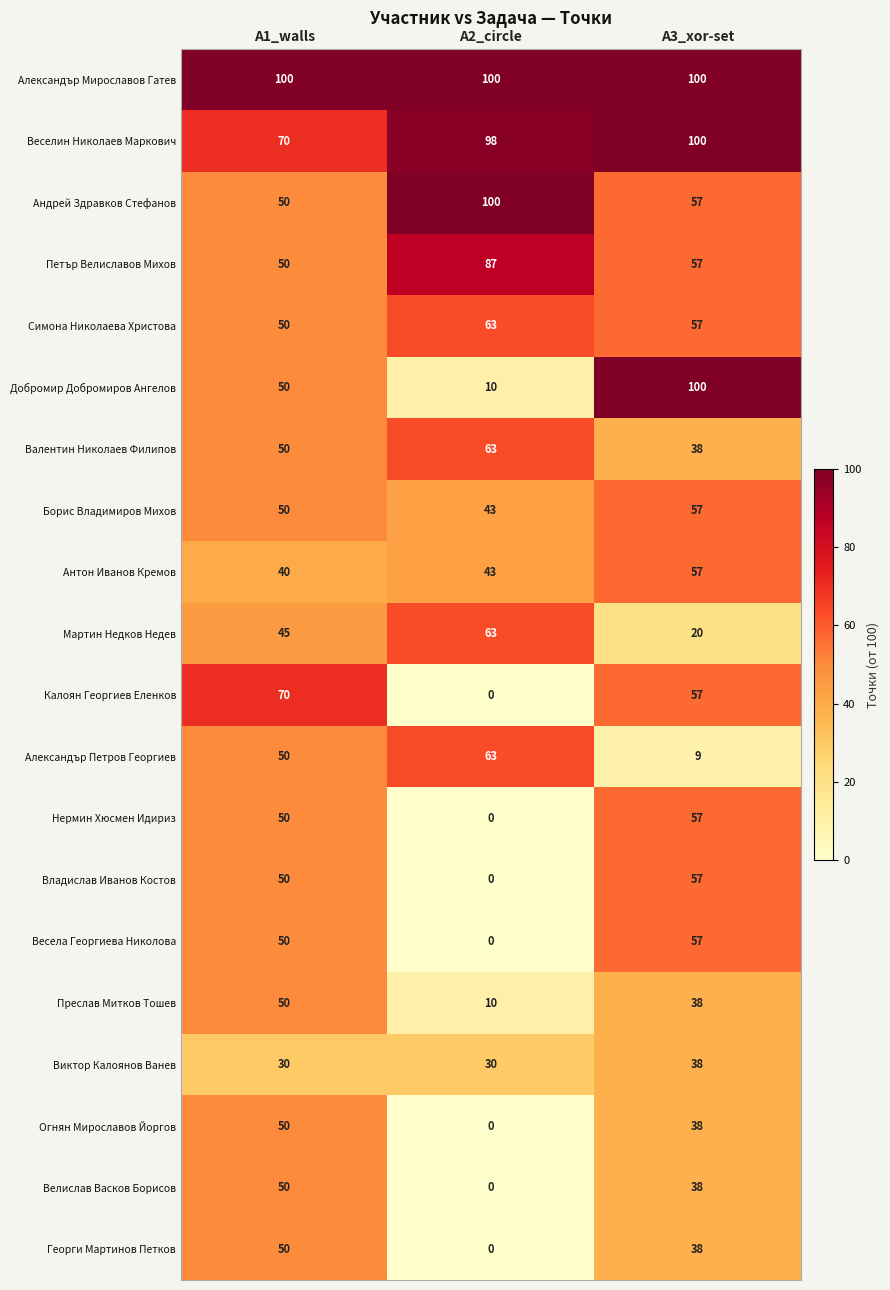

Which series changed the most between A1_walls and A3_xor-set?

Добромир Добромиров Ангелов